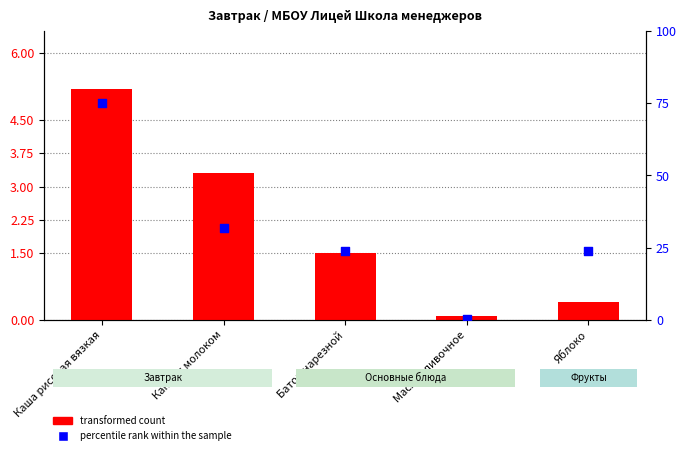

Is the value of percentile rank within the sample at Какао с молоком greater than the value of transformed count at Какао с молоком?

Yes